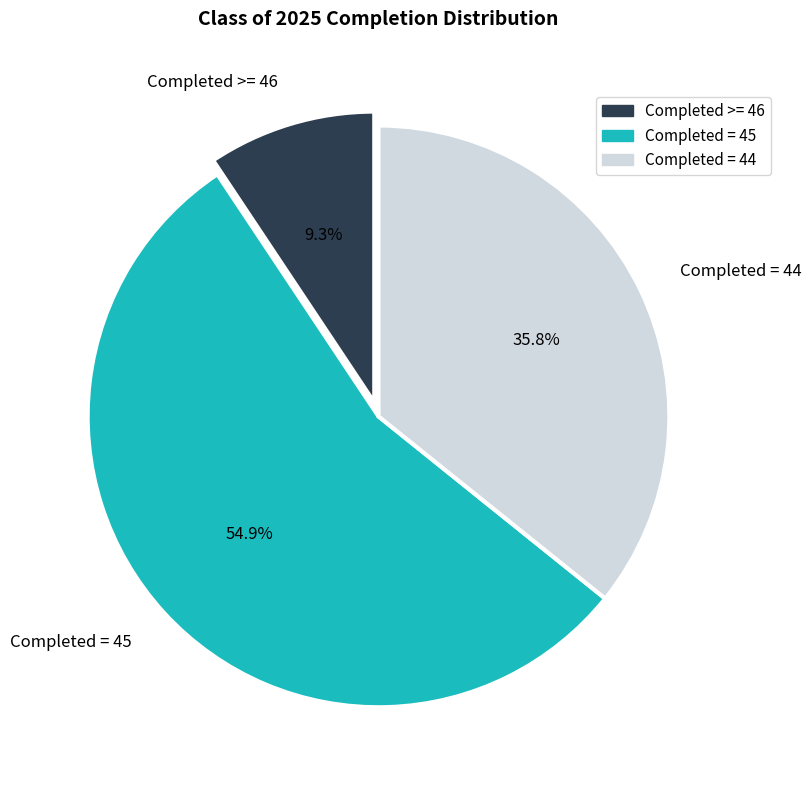

Which has a higher value, Completed = 44 or Completed >= 46?

Completed = 44